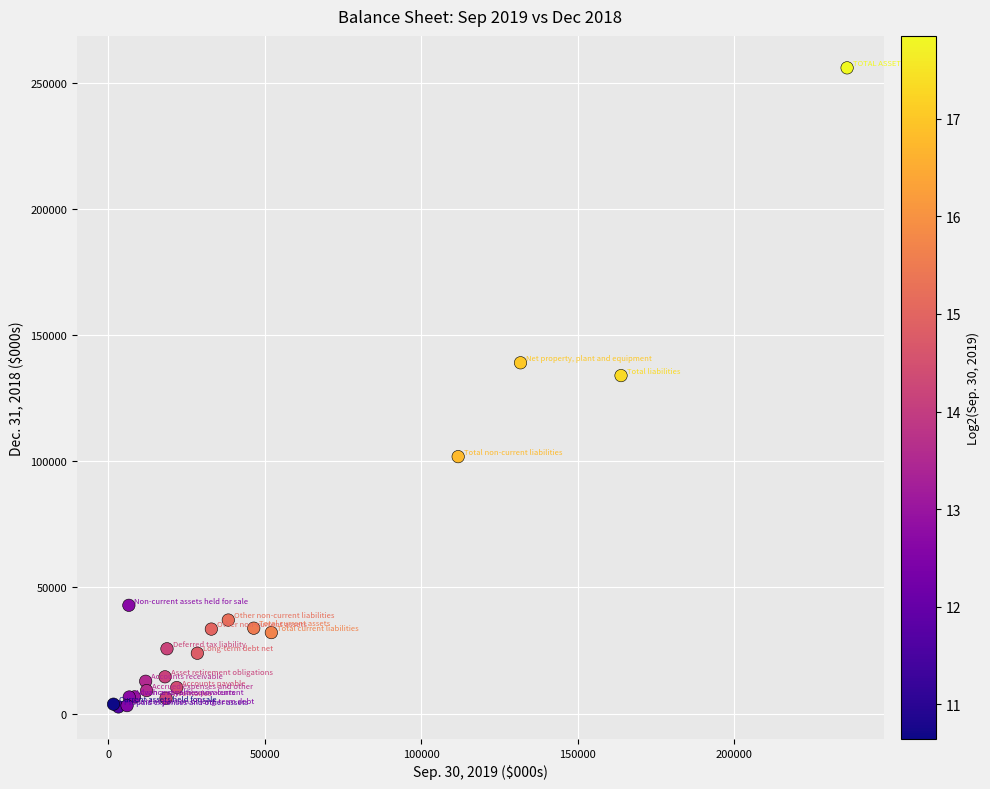

What Y value in the scatter plot is closest to 129309?

133982